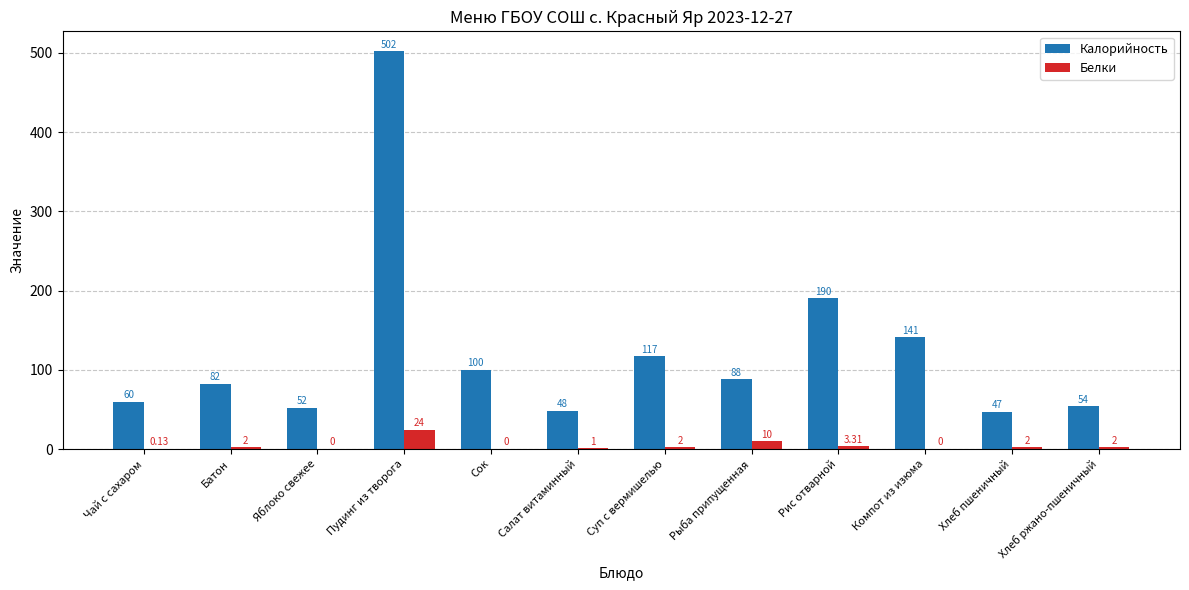

The Калорийность series shows 66.9 at Хлеб пшеничный. True or false?

False